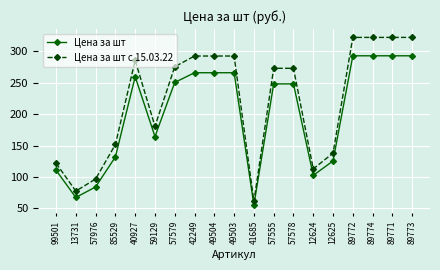

What is the sum of the Цена за шт values at 59129 and 12624?

266.9